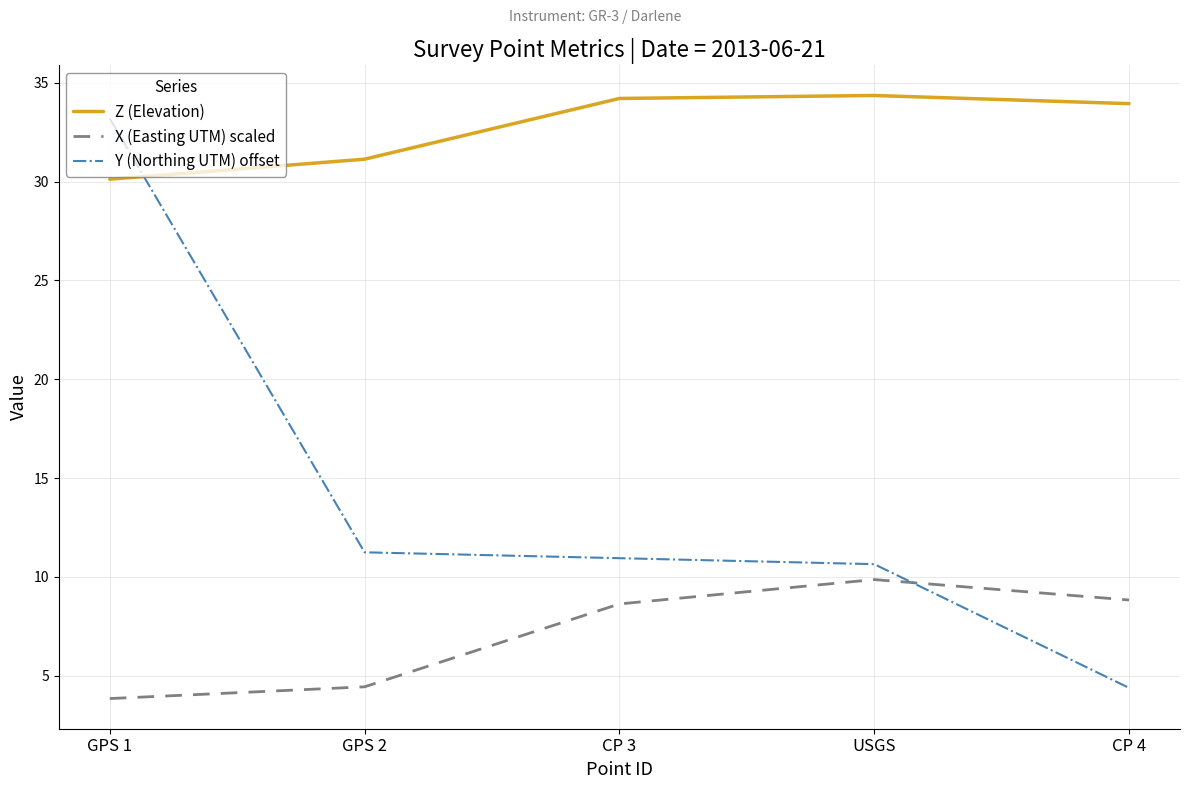

What position from the left is CP 4?

5